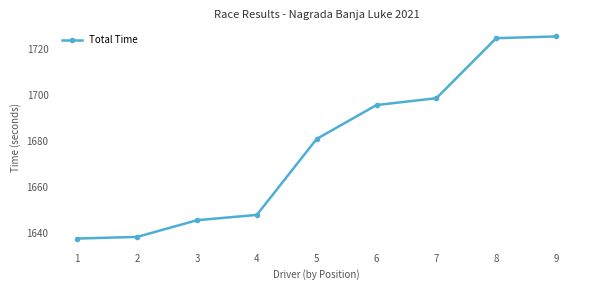

True or false: the data shows 1724.9 at 8.

True